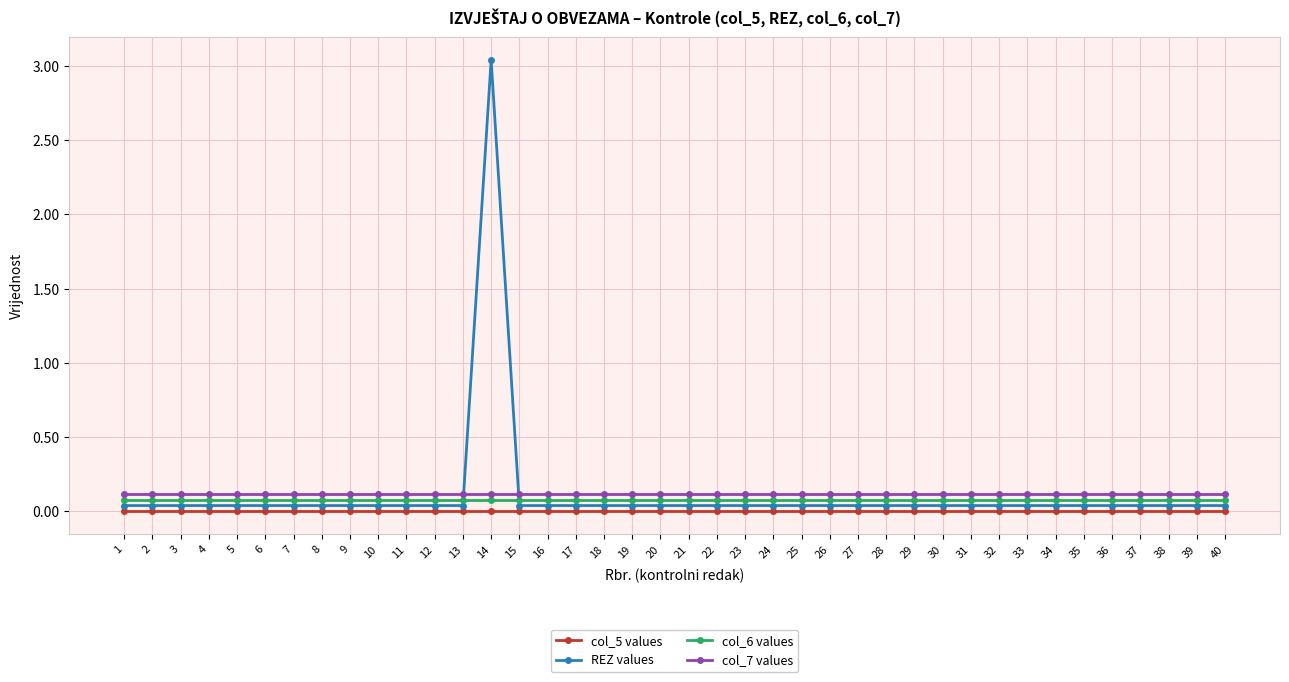

At which label does col_7 values reach its minimum?

1